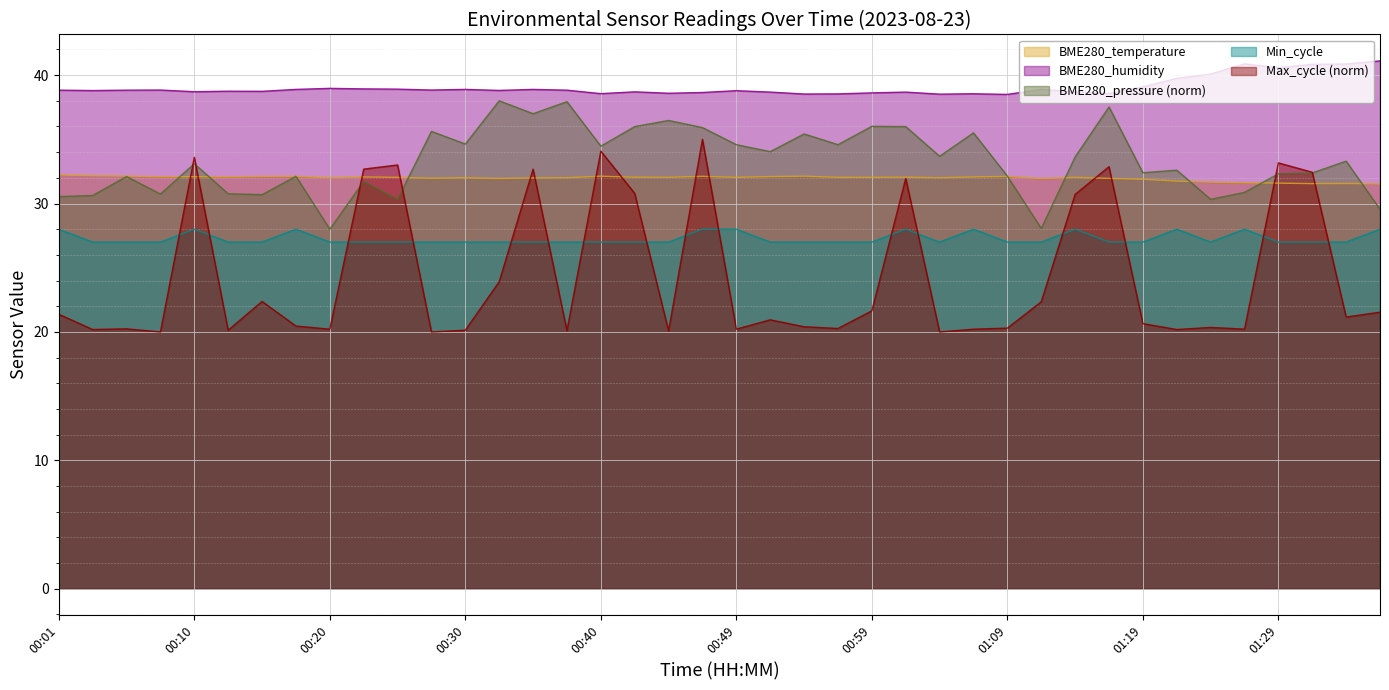

List the labels in order of Max_cycle value, largest first.

00:47, 00:40, 00:10, 01:29, 00:25, 01:17, 00:23, 00:35, 01:31, 01:02, 00:42, 01:14, 00:32, 00:15, 01:12, 00:59, 01:36, 00:01, 01:34, 00:52, 01:19, 00:18, 00:54, 01:24, 01:09, 00:57, 00:06, 00:20, 00:49, 01:07, 01:26, 00:03, 01:22, 00:13, 00:30, 00:37, 00:45, 00:08, 00:27, 01:04